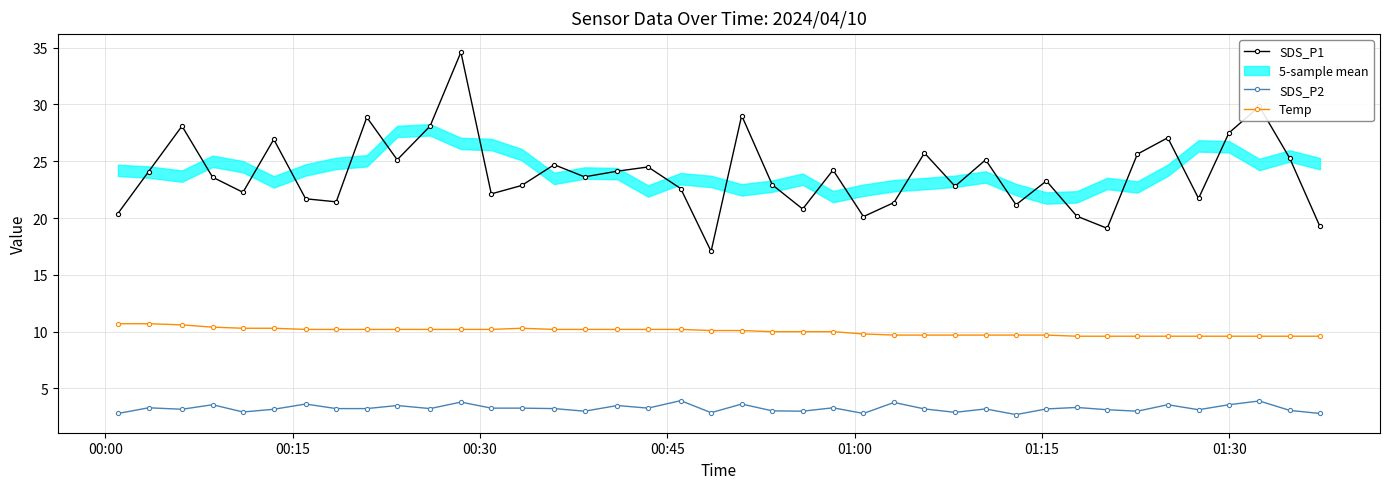

True or false: SDS_P2 has more than 2 interior local peaks.

True